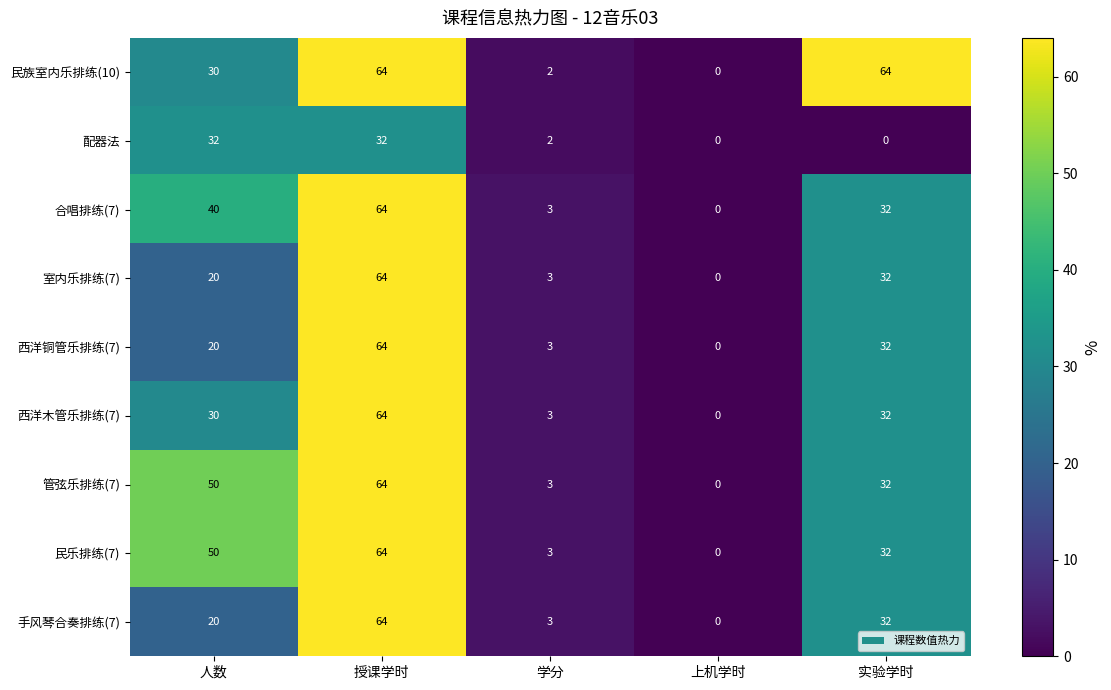

What is the difference between the highest and lowest values at 授课学时?

32